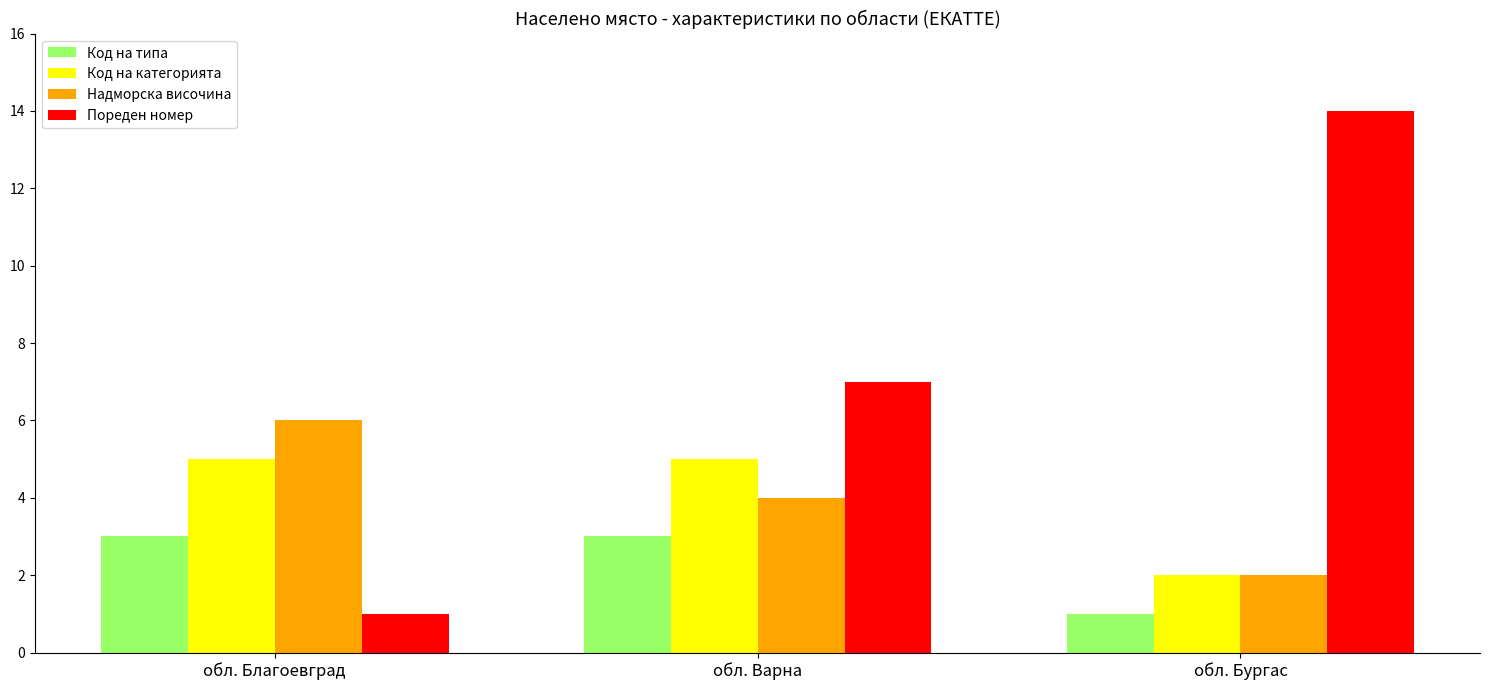

At how many categories does at least one series exceed 1?

3